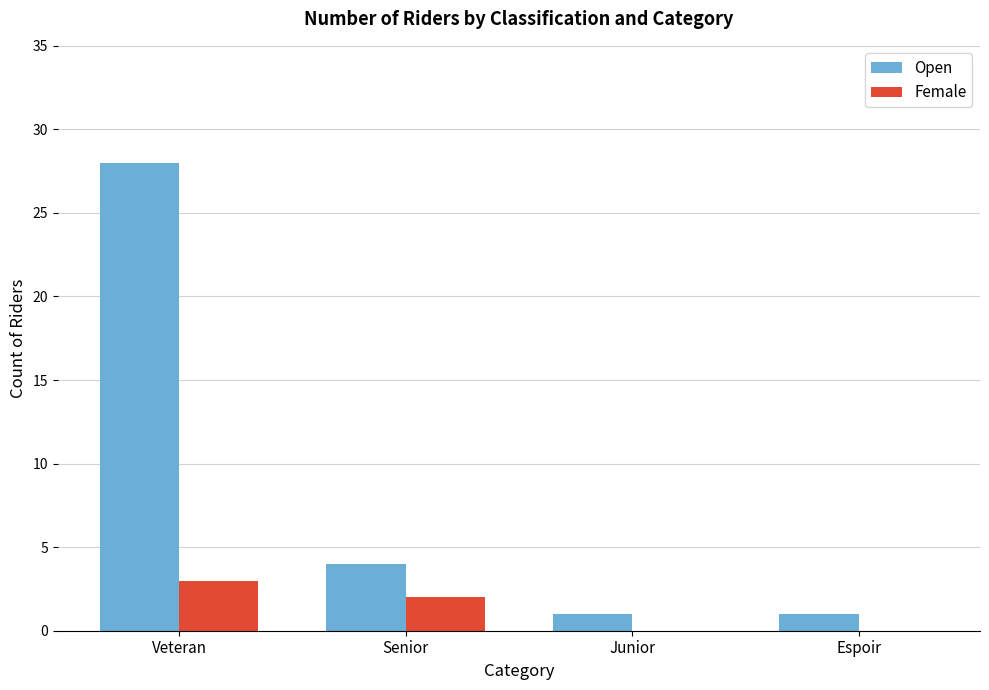

Where does the Open series first go above 4?

Veteran